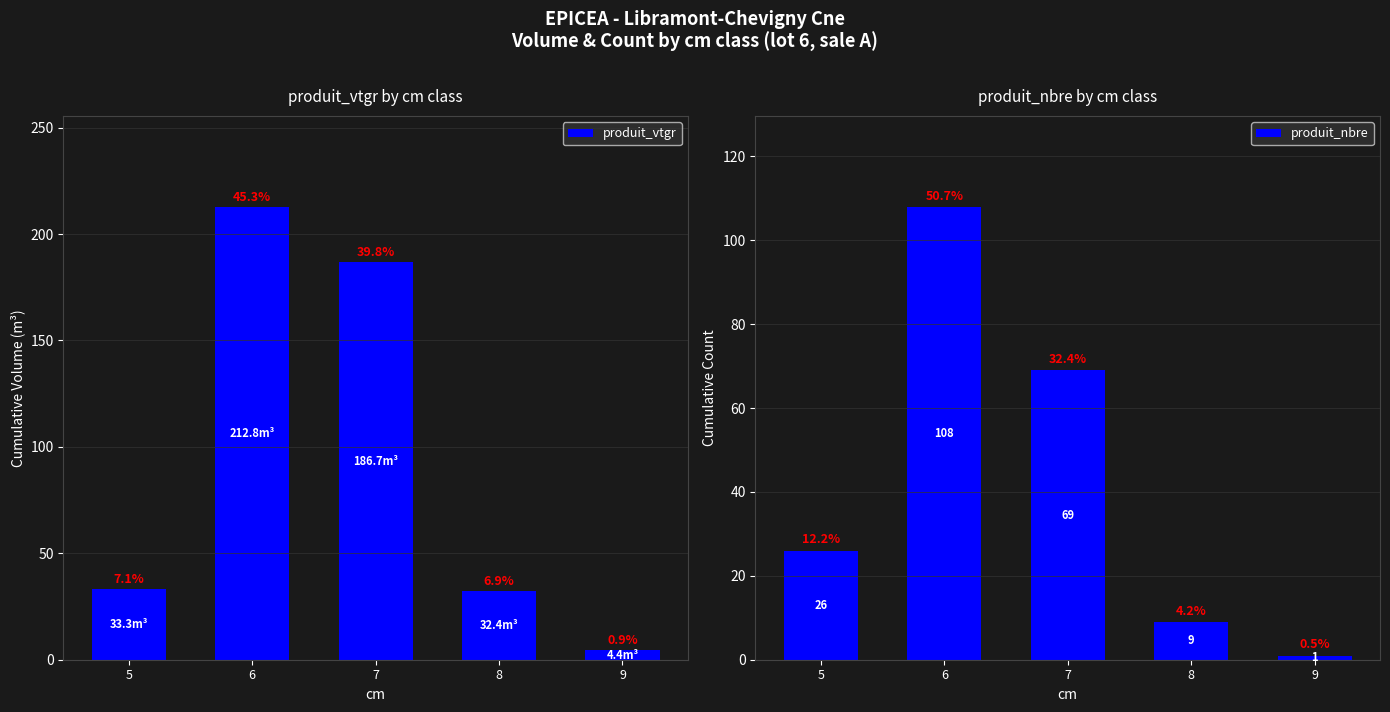

What is the value of the produit_vtgr bar at the 1st from the left?

33.3